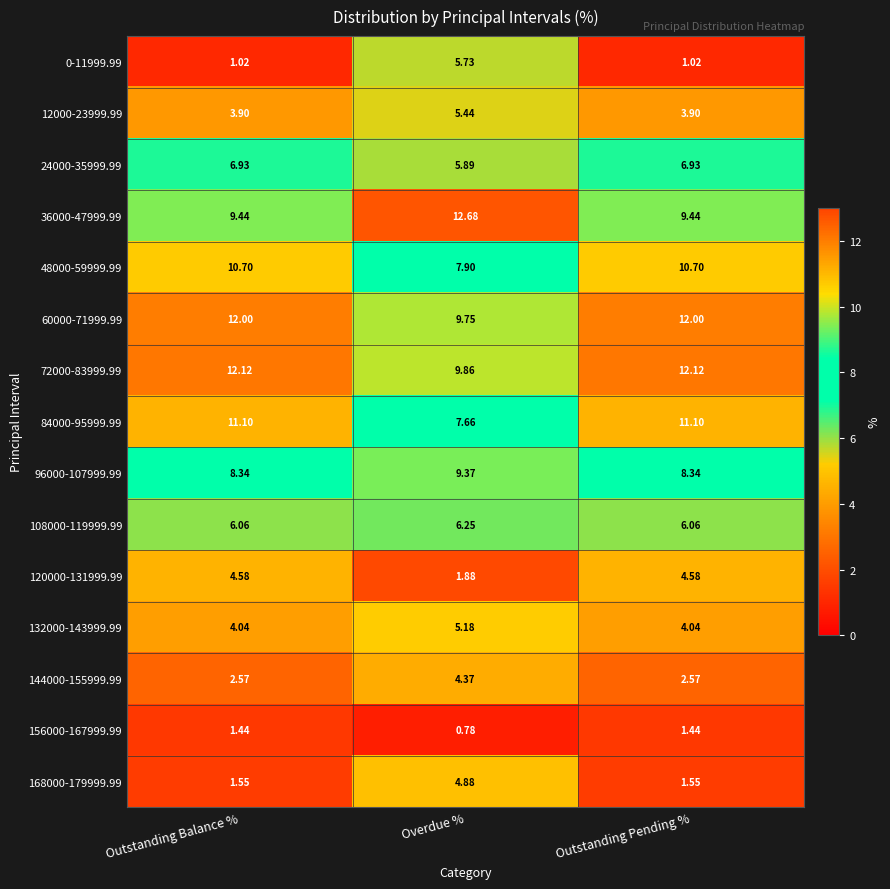

At which label is 72000-83999.99 closest to 10?

Overdue %